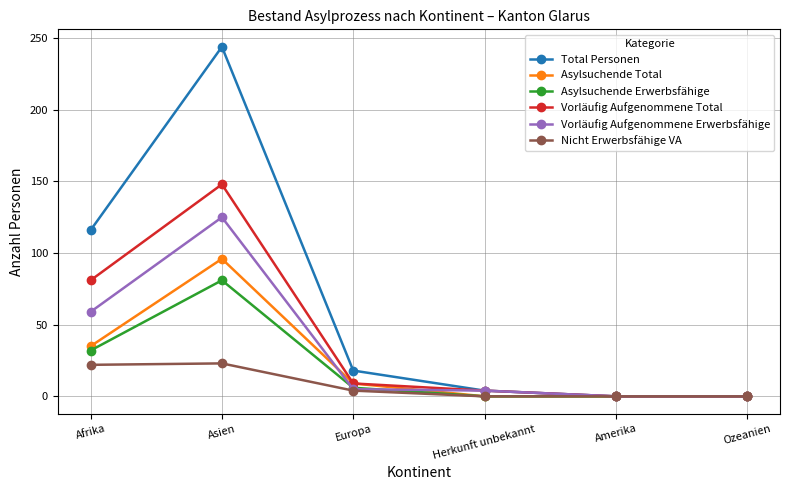

Where is Asylsuchende Erwerbsfähige nearest to the value 40?

Afrika